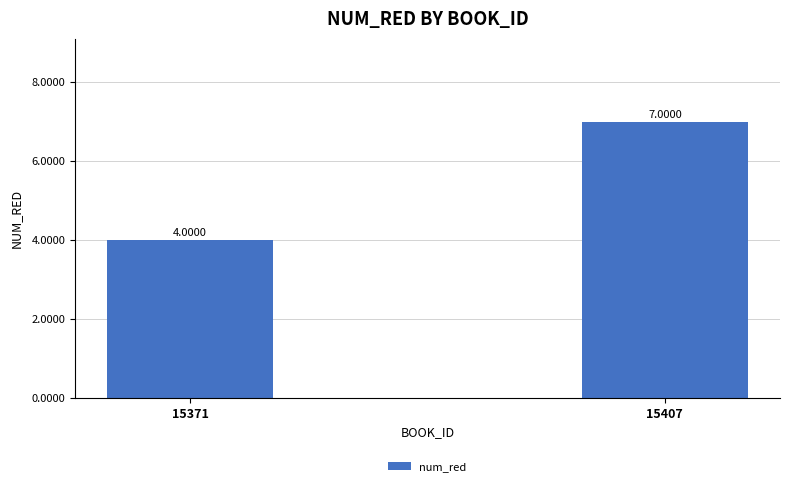

What is the average value?

6